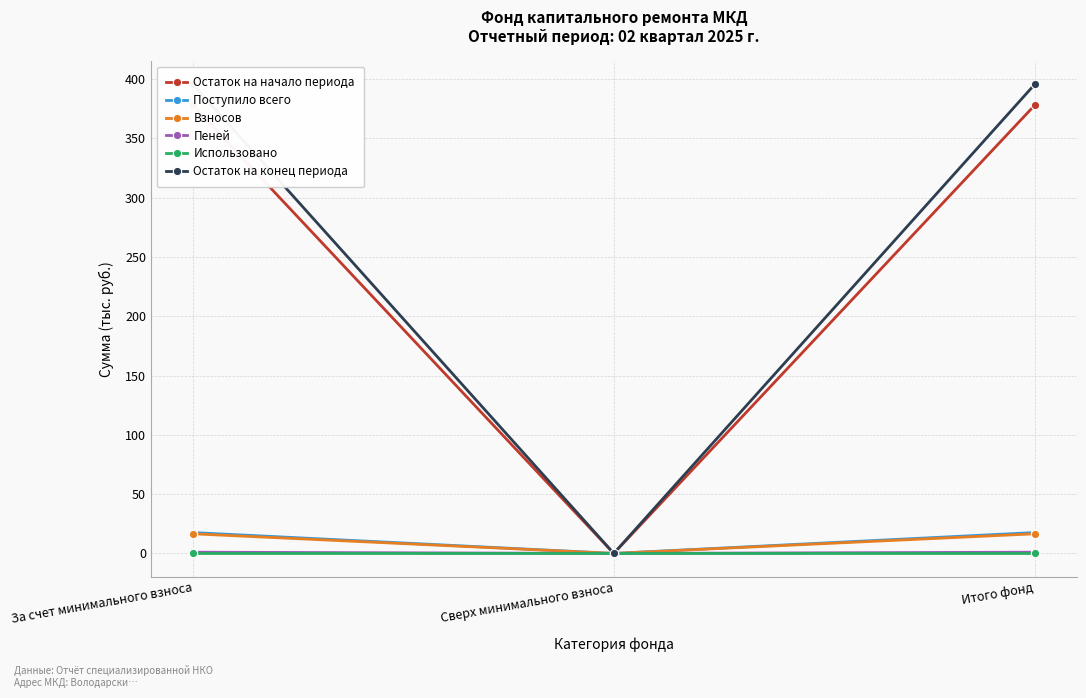

Reading left to right, transcribe all the data shown in this chart.

Остаток на начало периода: За счет минимального взноса=377.8	Сверх минимального взноса=0.0	Итого фонд=377.8
Поступило всего: За счет минимального взноса=17.6	Сверх минимального взноса=0.0	Итого фонд=17.6
Взносов: За счет минимального взноса=16.5	Сверх минимального взноса=0.0	Итого фонд=16.5
Пеней: За счет минимального взноса=1.0	Сверх минимального взноса=0.0	Итого фонд=1.0
Использовано: За счет минимального взноса=0.0	Сверх минимального взноса=0.0	Итого фонд=0.0
Остаток на конец периода: За счет минимального взноса=395.4	Сверх минимального взноса=0.0	Итого фонд=395.4